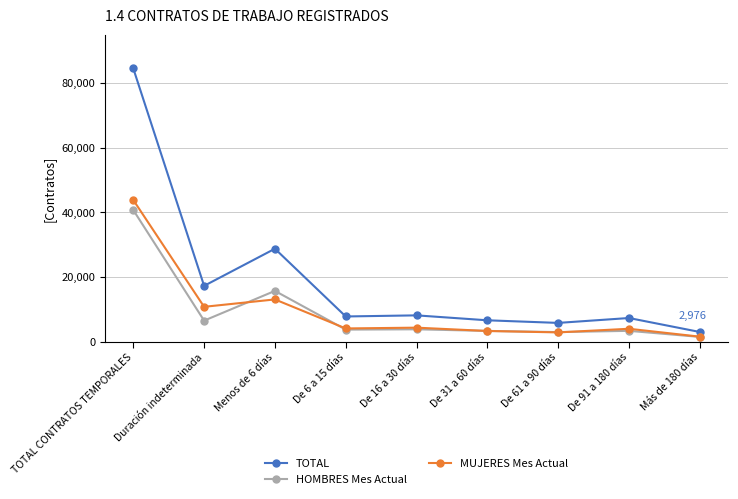

Between Menos de 6 días and De 16 a 30 días, which series saw the biggest shift?

TOTAL